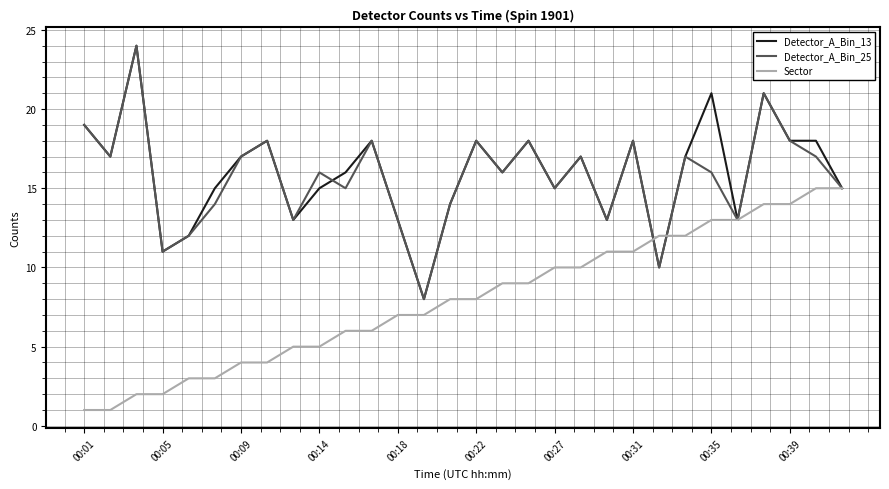

What is the minimum value for Detector_A_Bin_25?

8